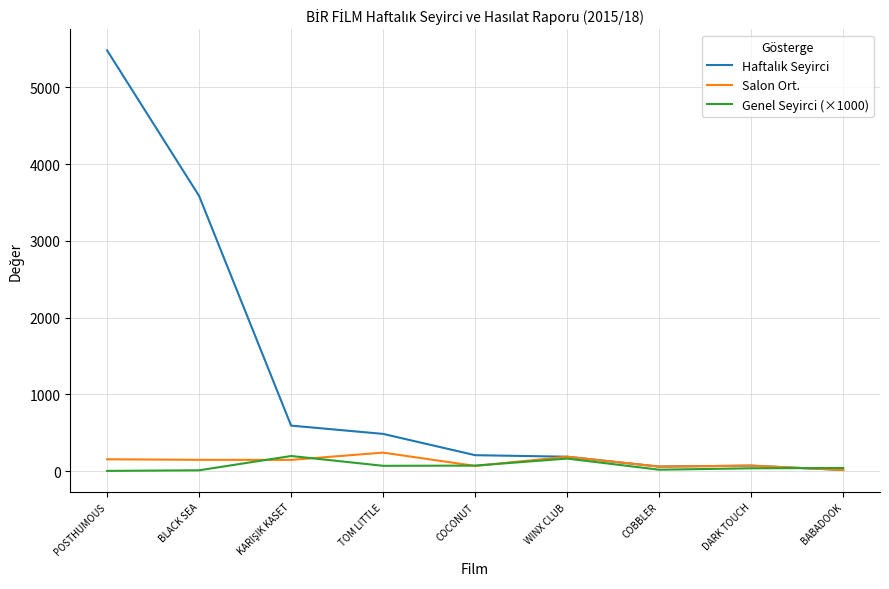

At which category does the chart reach its peak across all series?

POSTHUMOUS